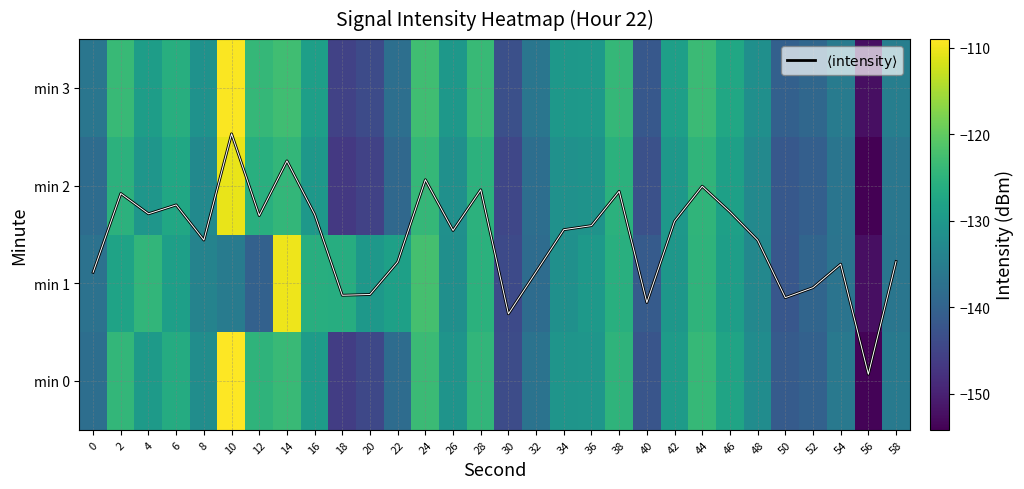

The value of min 3 at 22 is -39.3. True or false?

False